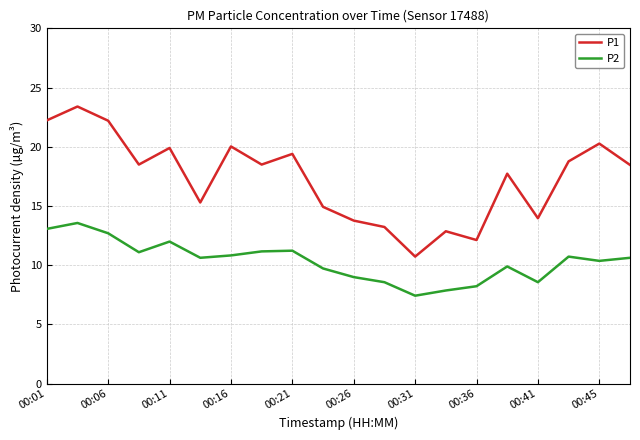

Does the chart have visible grid lines?

Yes